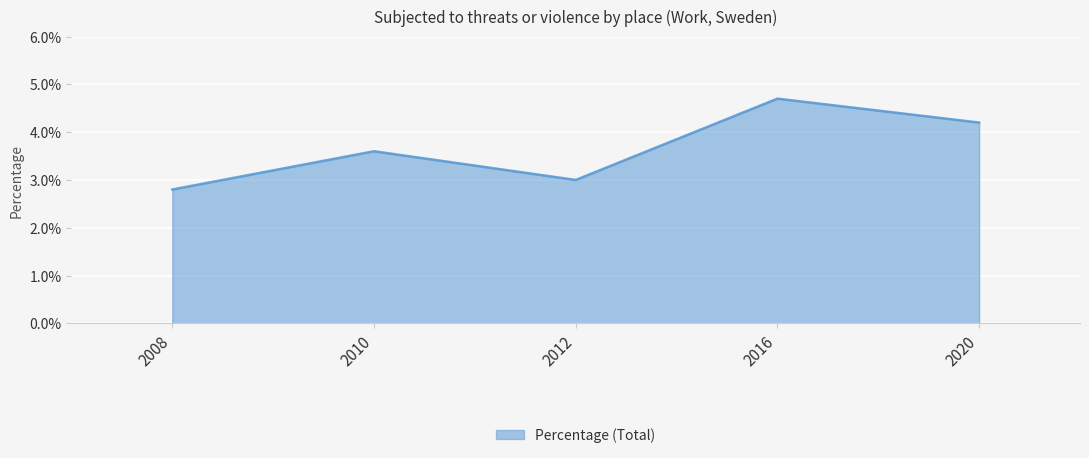

List the labels in order of value, largest first.

2016, 2020, 2010, 2012, 2008